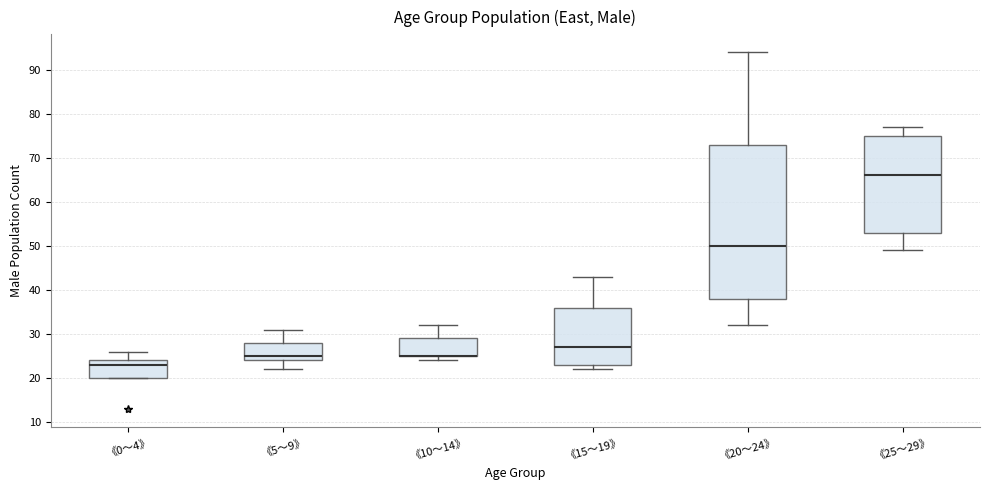

Which box is the tallest, from its lower edge to its upper edge?

《20～24》